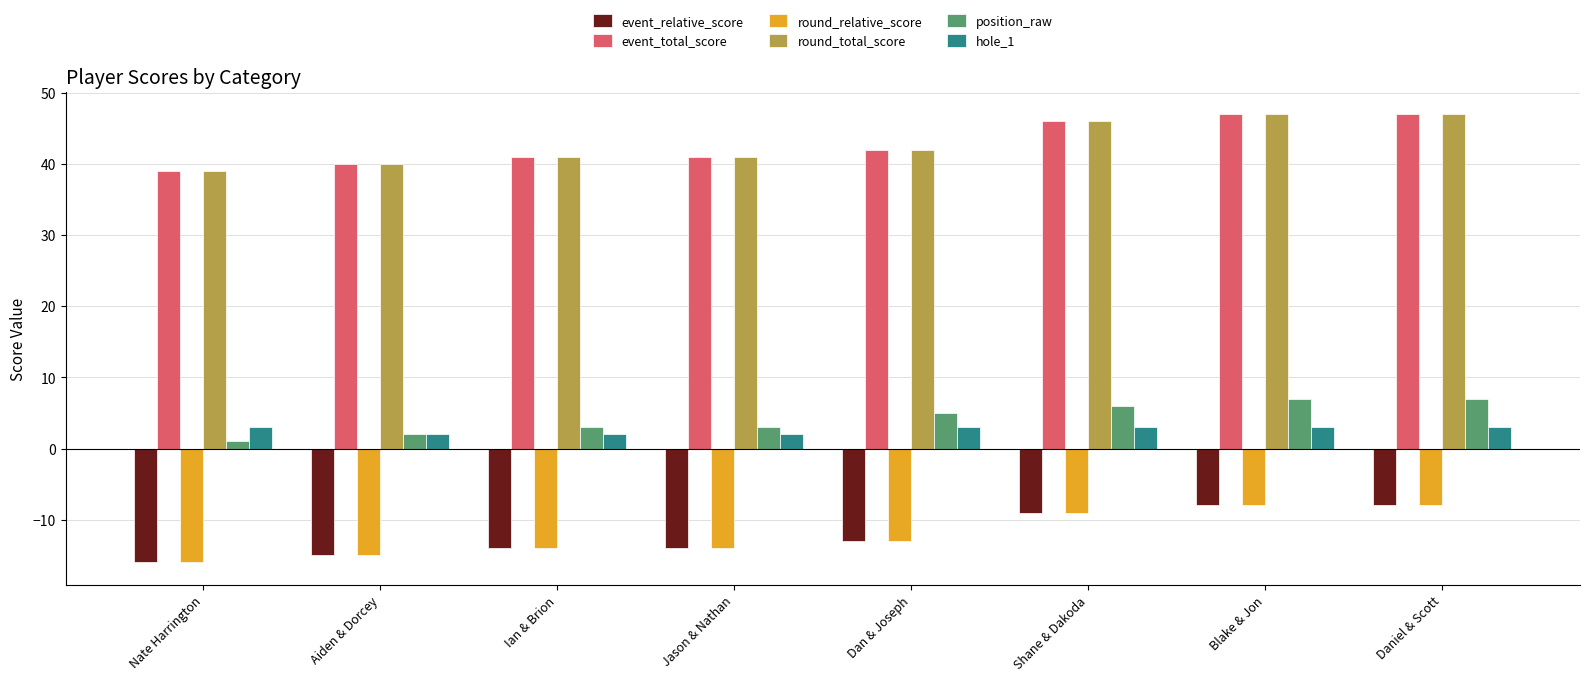

What is the difference between the highest and lowest values at Jason & Nathan?

55